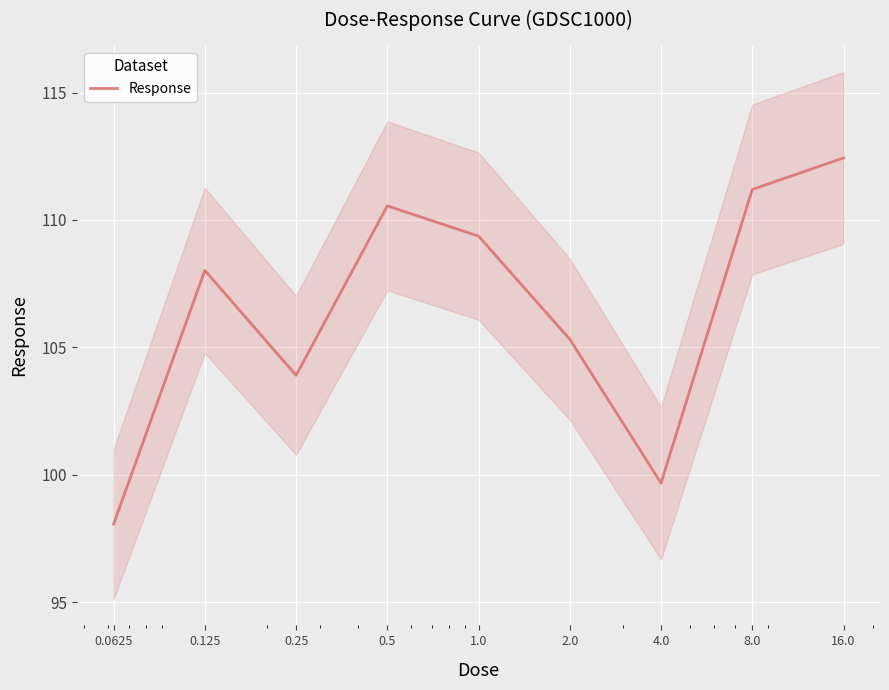

How many data points are less than 108?

4